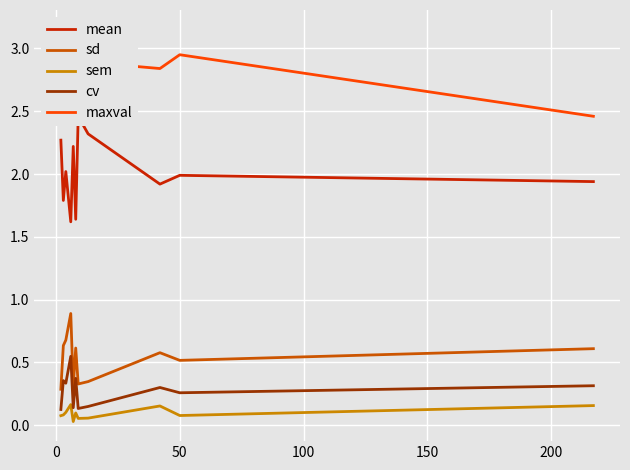

True or false: sd and sem intersect in this chart.

False